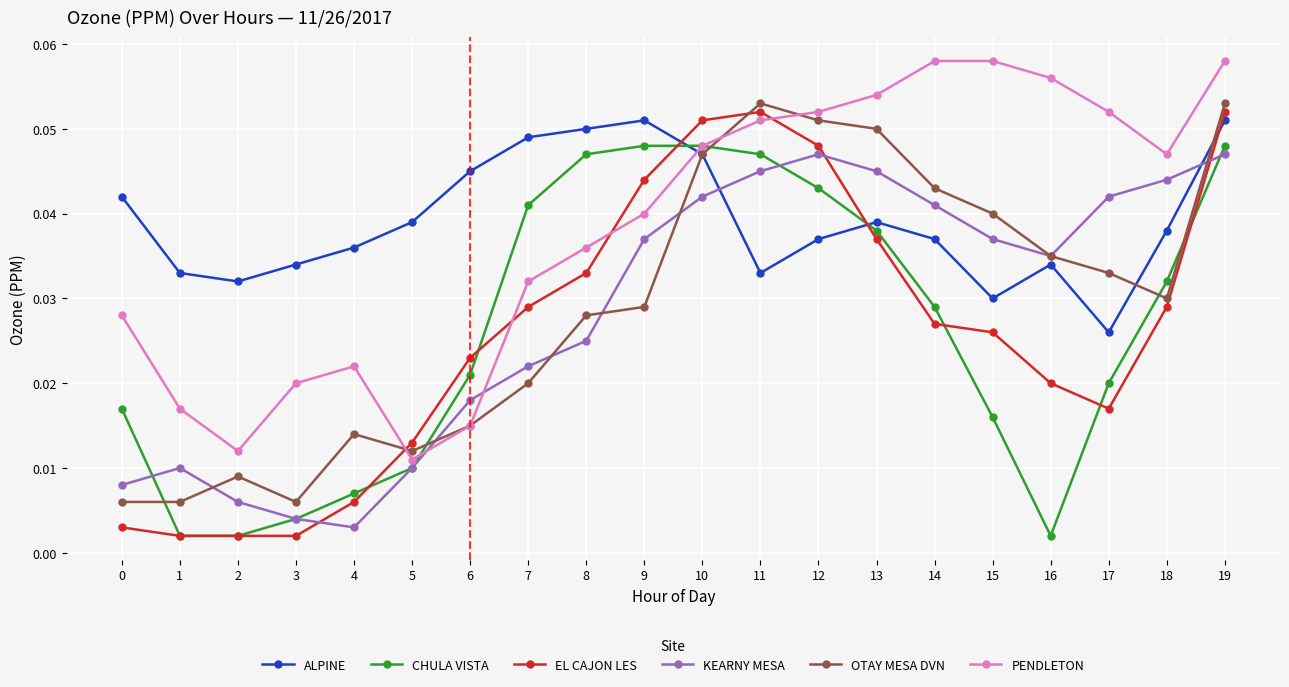

Which series has the largest range (max minus min)?

EL CAJON LES